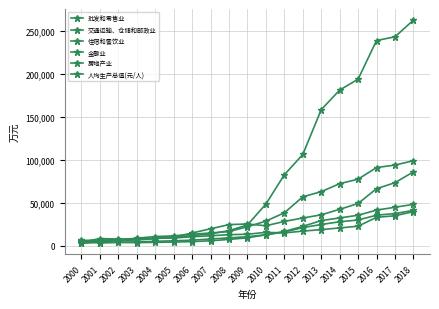

What is the difference between the maximum and minimum values in the 人均生产总值(元/人) series?

38070